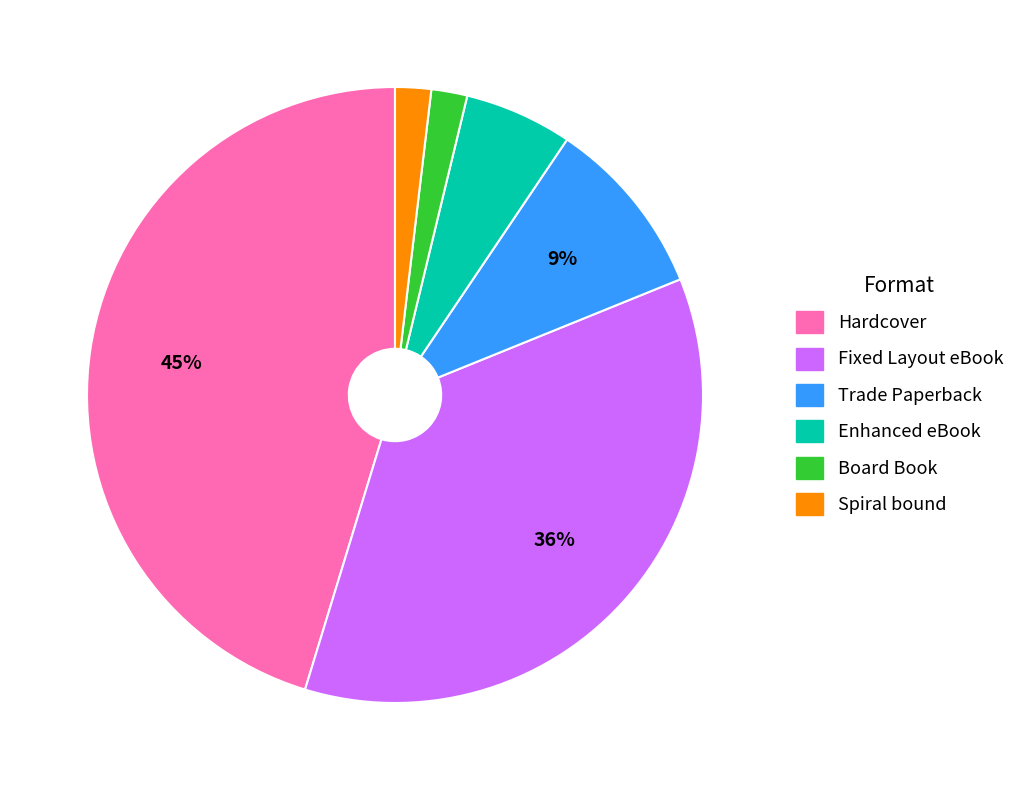

Which slice is the largest?

Hardcover